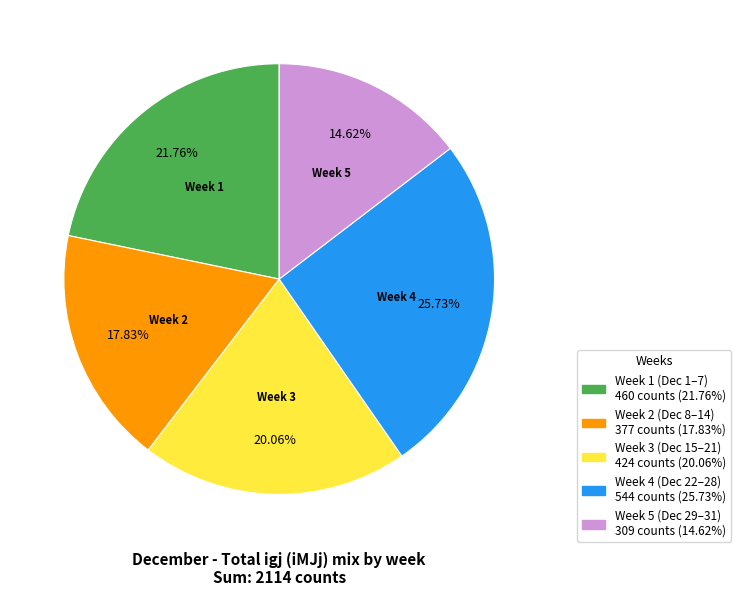

Is there a majority slice in this chart?

No